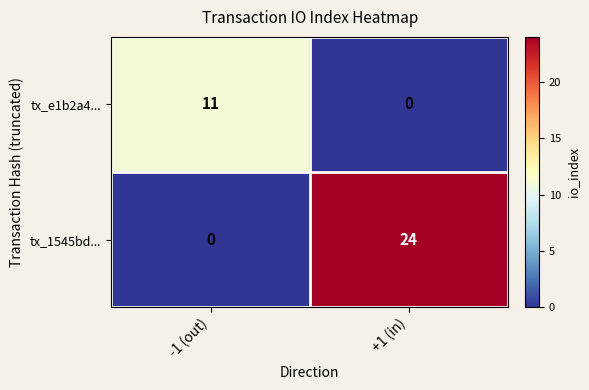

At which category is the sum across all series the highest?

+1 (in)